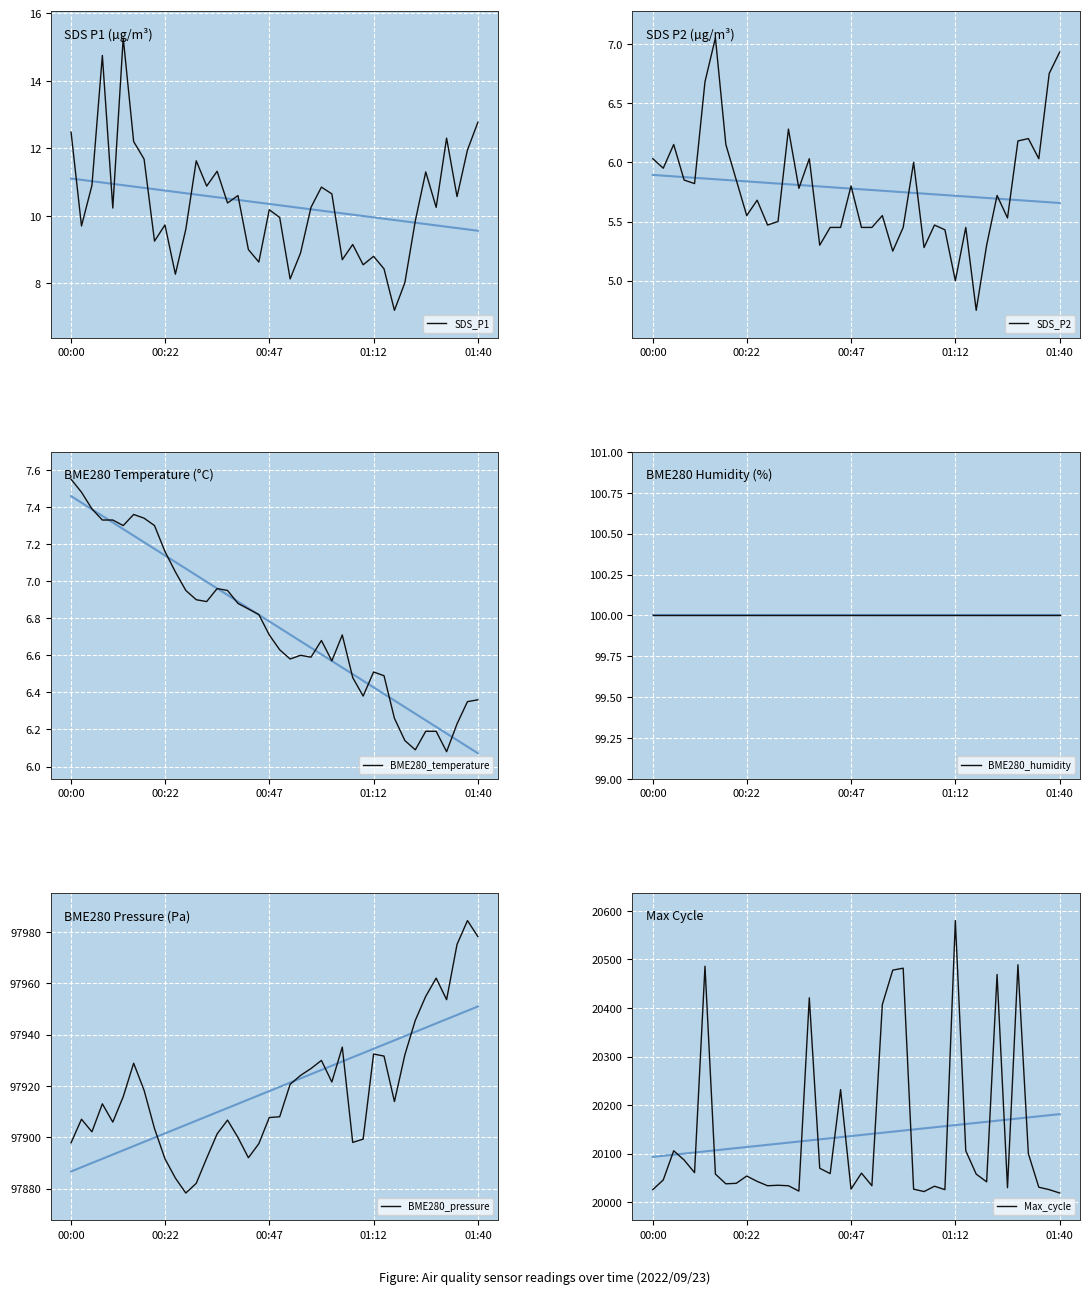

Is the value of BME280_temperature at 01:12 greater than the value of SDS_P1 at 00:22?

No